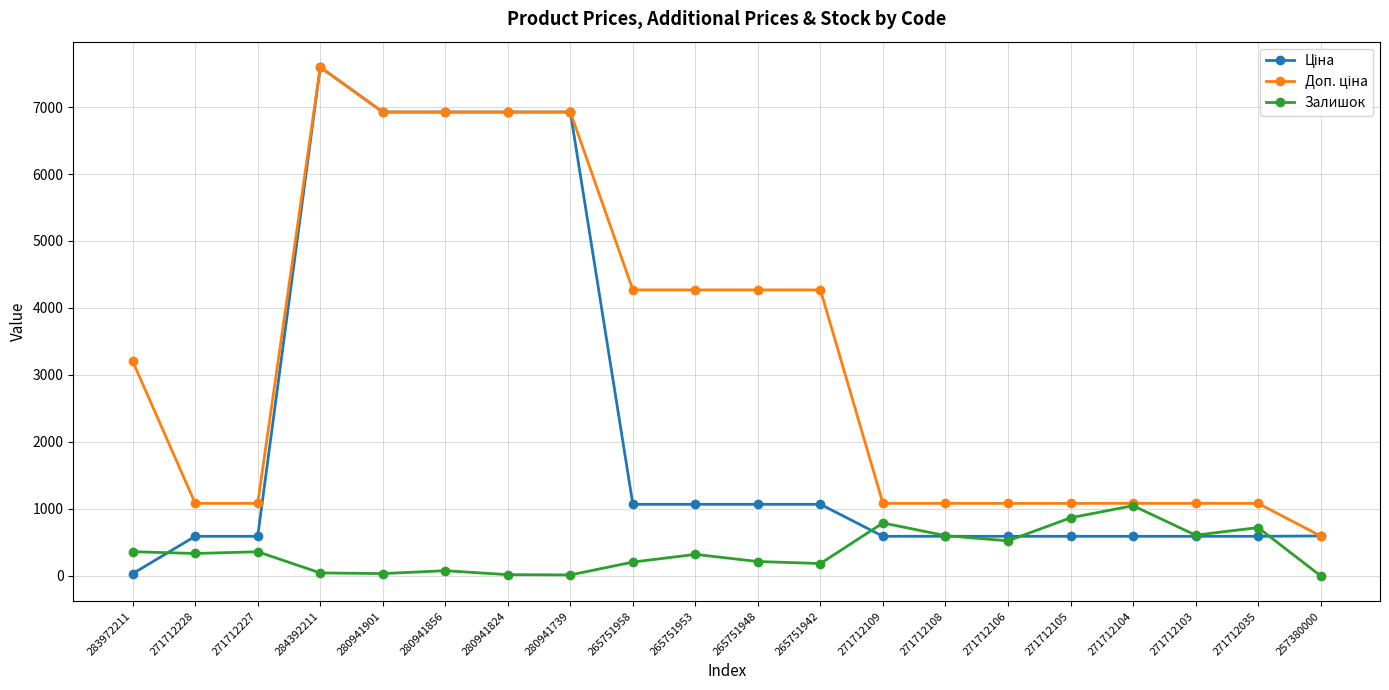

What is the difference between the highest and lowest values at 271712227?

722.7